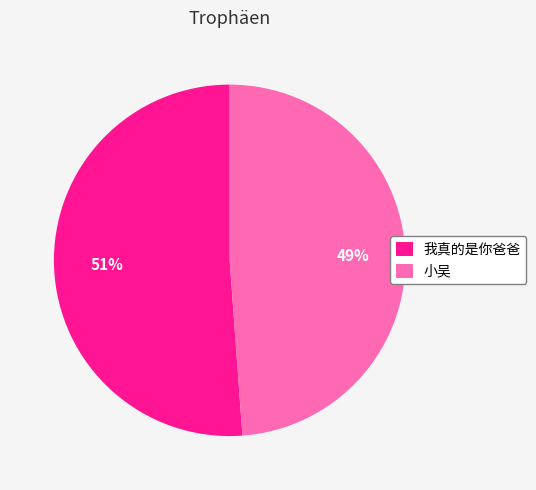

Does 小吴 account for over 50% of the chart?

No